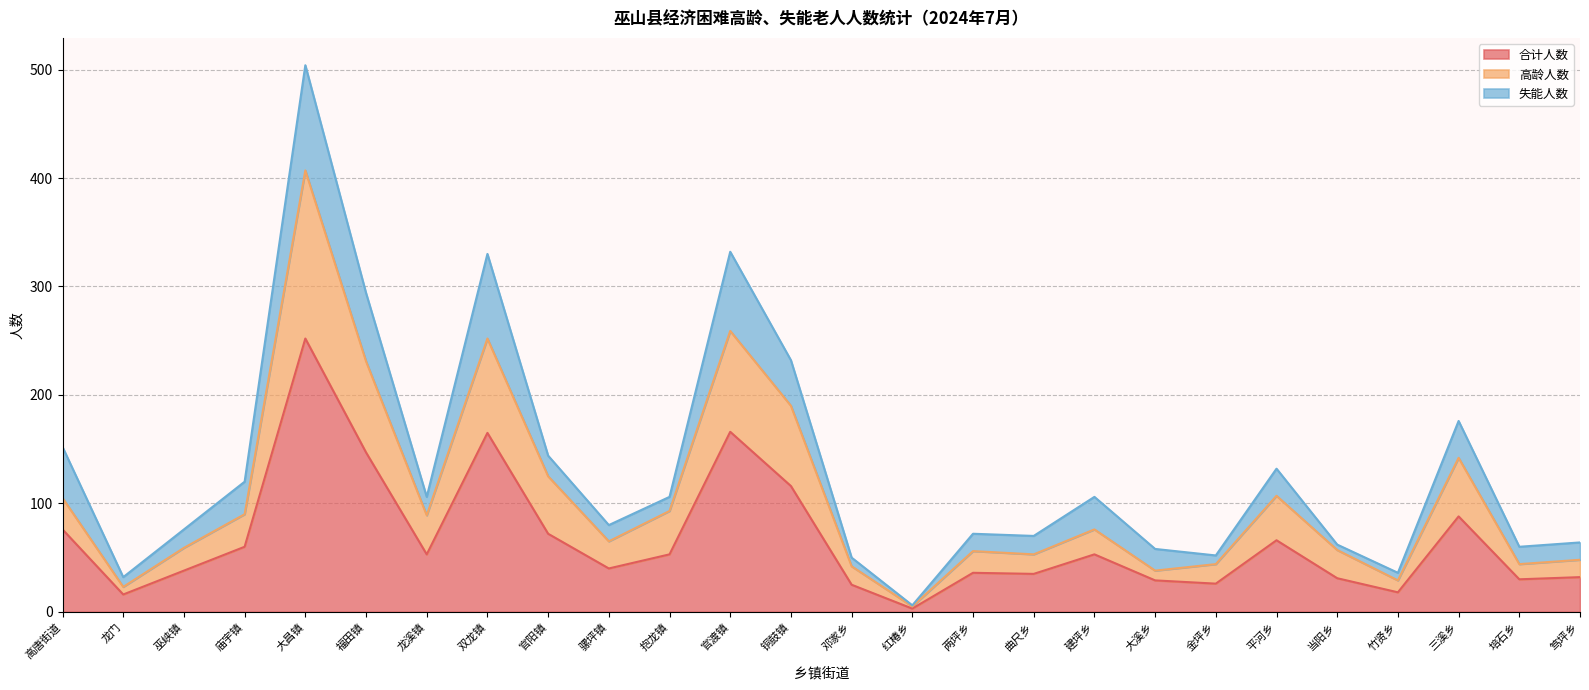

What is the highest value of the 合计人数 series?

252